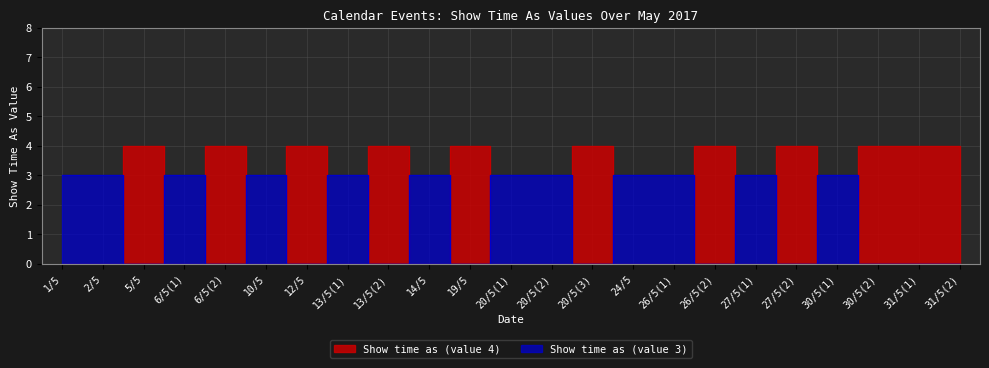

True or false: Show time as (value 3) has more than 2 points higher than both neighbors.

True